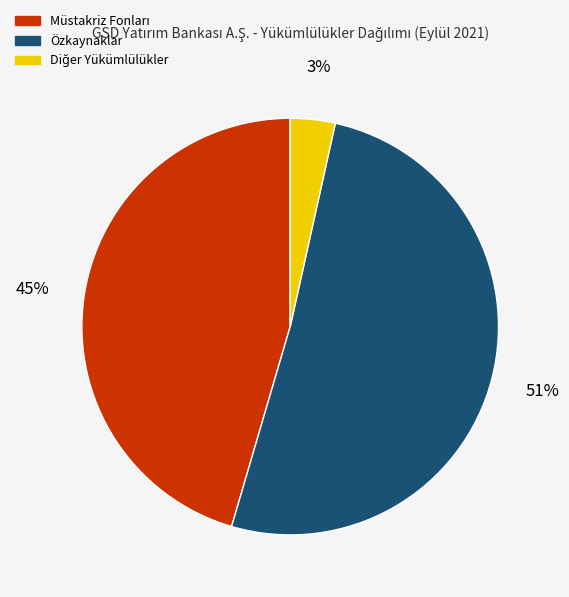

Does any single category account for the majority?

Yes